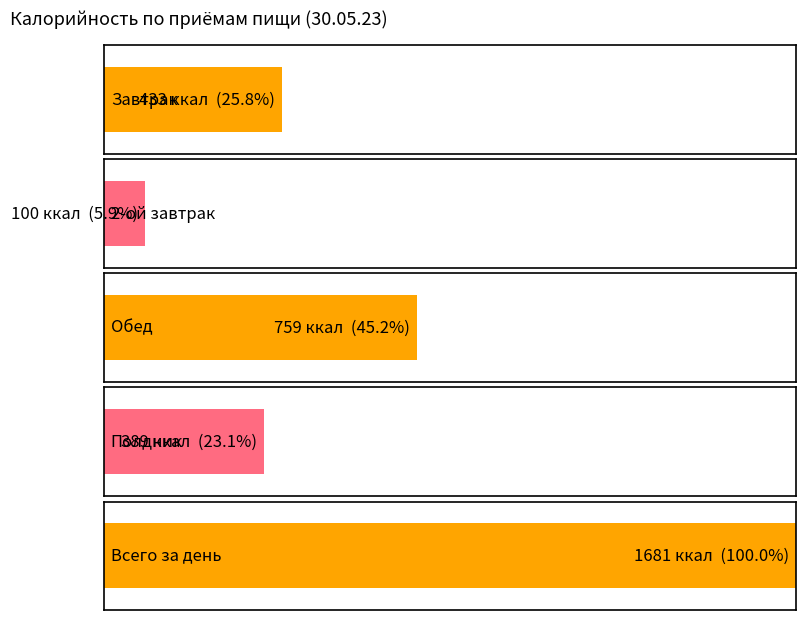

List the labels in order of value, largest first.

Всего за день, Обед, Завтрак, Полдник, 2-ой завтрак